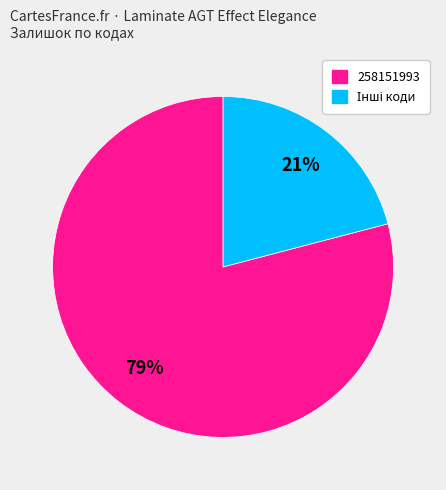

To the nearest percent, what is the difference between the largest and smallest slice percentages?

58%